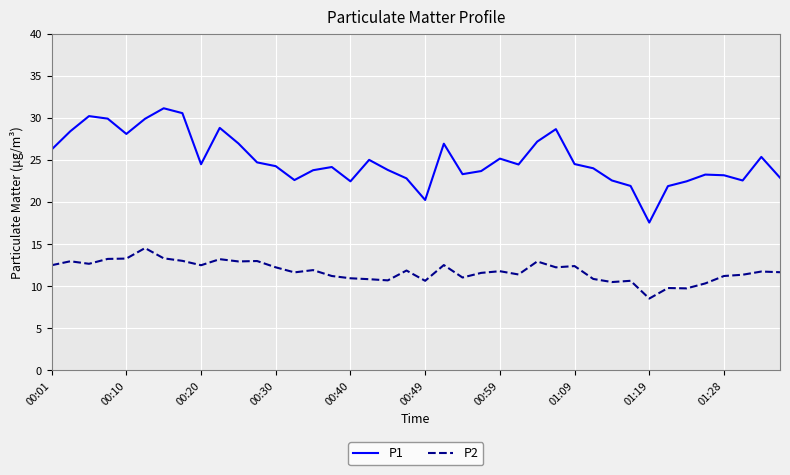

Rank the series by their average value, from lowest to highest.

P2, P1